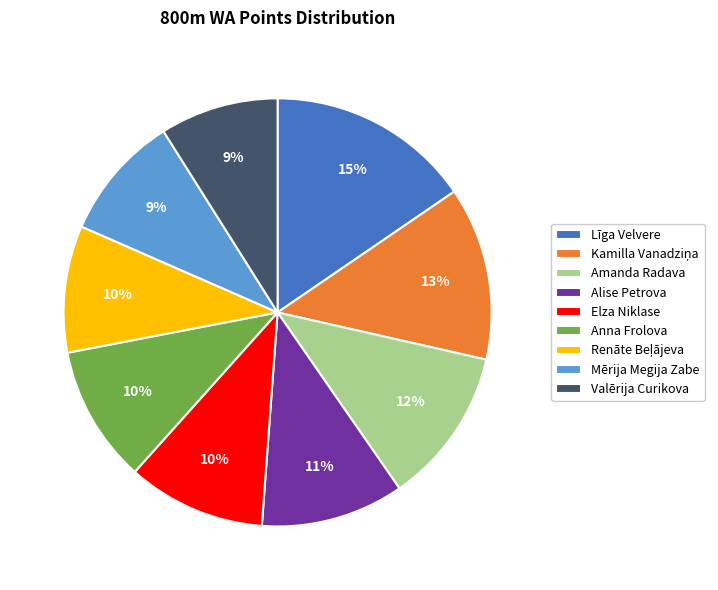

To the nearest percent, what portion does Līga Velvere represent?

15%